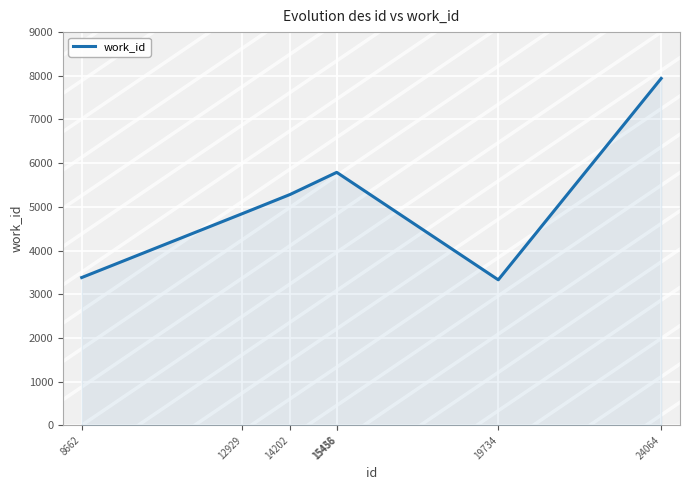

What is the difference between the values at 19734 and 15456?

2451